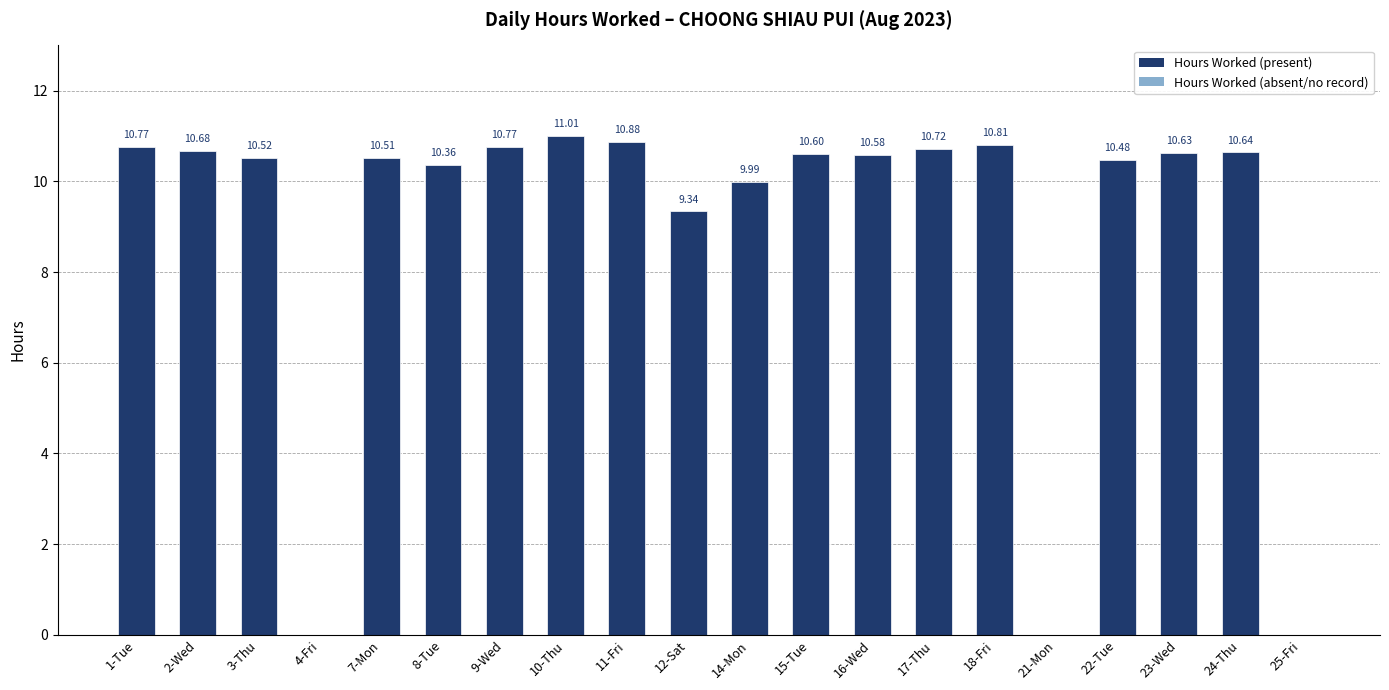

Reading left to right, extract all data points from this chart.

1-Tue=10.8	2-Wed=10.7	3-Thu=10.5	4-Fri=0.0	7-Mon=10.5	8-Tue=10.4	9-Wed=10.8	10-Thu=11.0	11-Fri=10.9	12-Sat=9.3	14-Mon=10.0	15-Tue=10.6	16-Wed=10.6	17-Thu=10.7	18-Fri=10.8	21-Mon=0.0	22-Tue=10.5	23-Wed=10.6	24-Thu=10.6	25-Fri=0.0